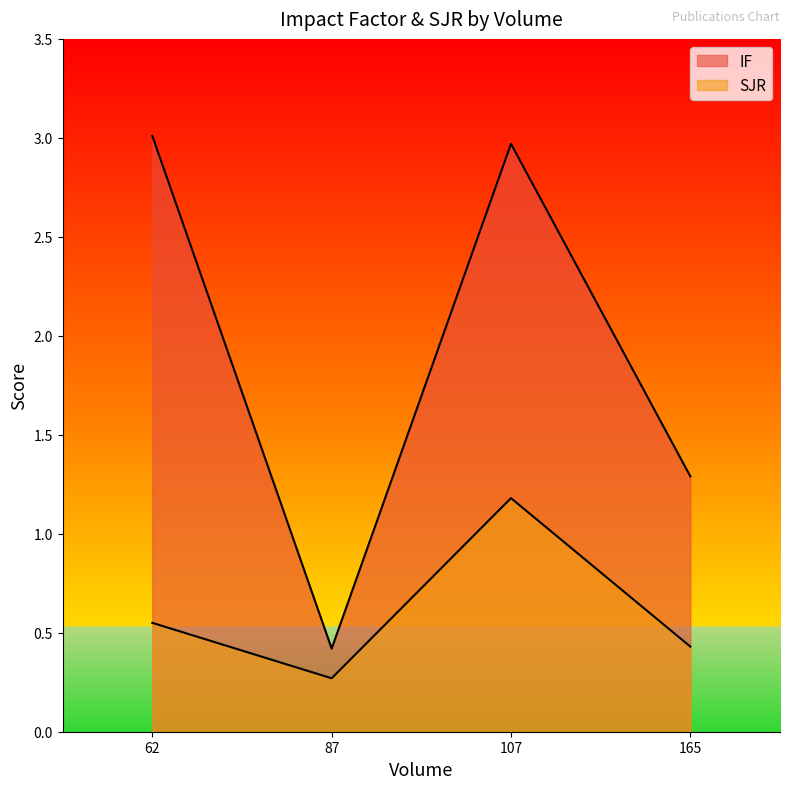

Which series has the largest range (max minus min)?

IF